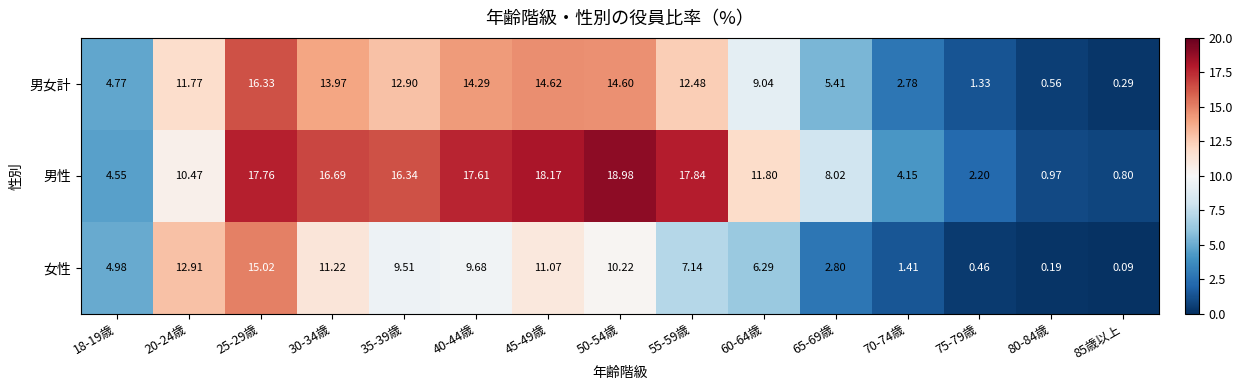

Which series has the largest range (max minus min)?

男性